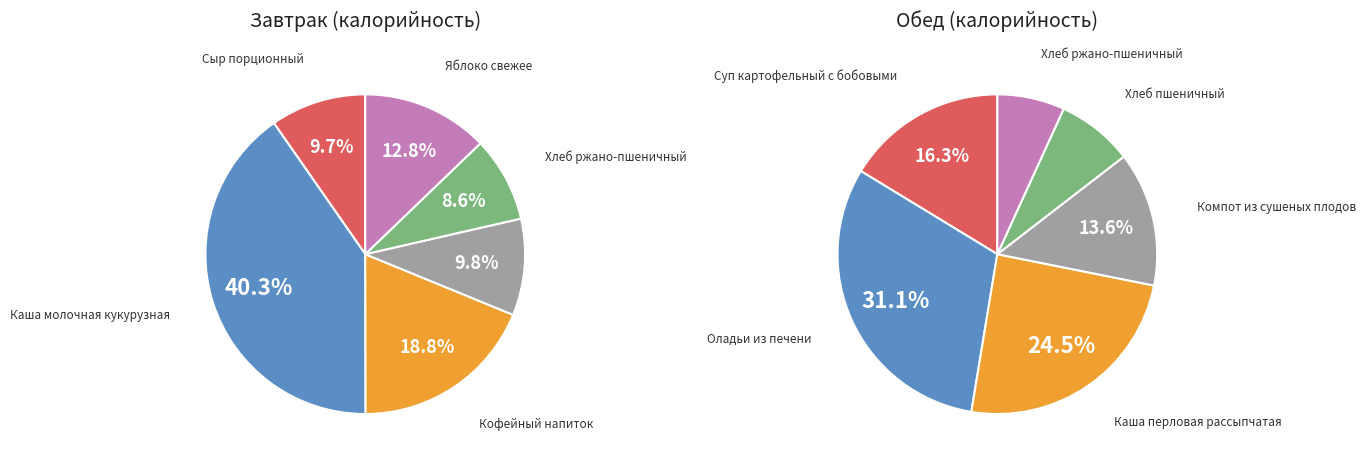

To the nearest percent, what is the combined percentage of 3 and 1?

45%